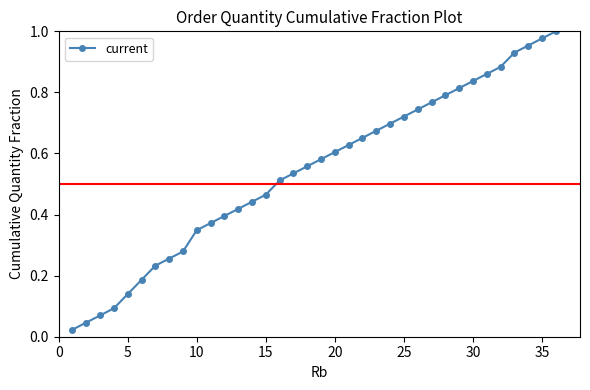

True or false: there are more than 0 points higher than both neighbors.

False